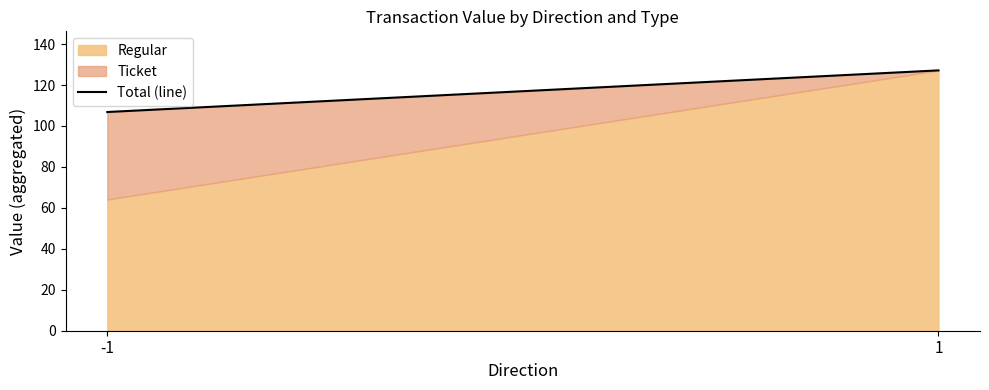

Reading left to right, list all the values displayed in this chart.

106.8	127.2